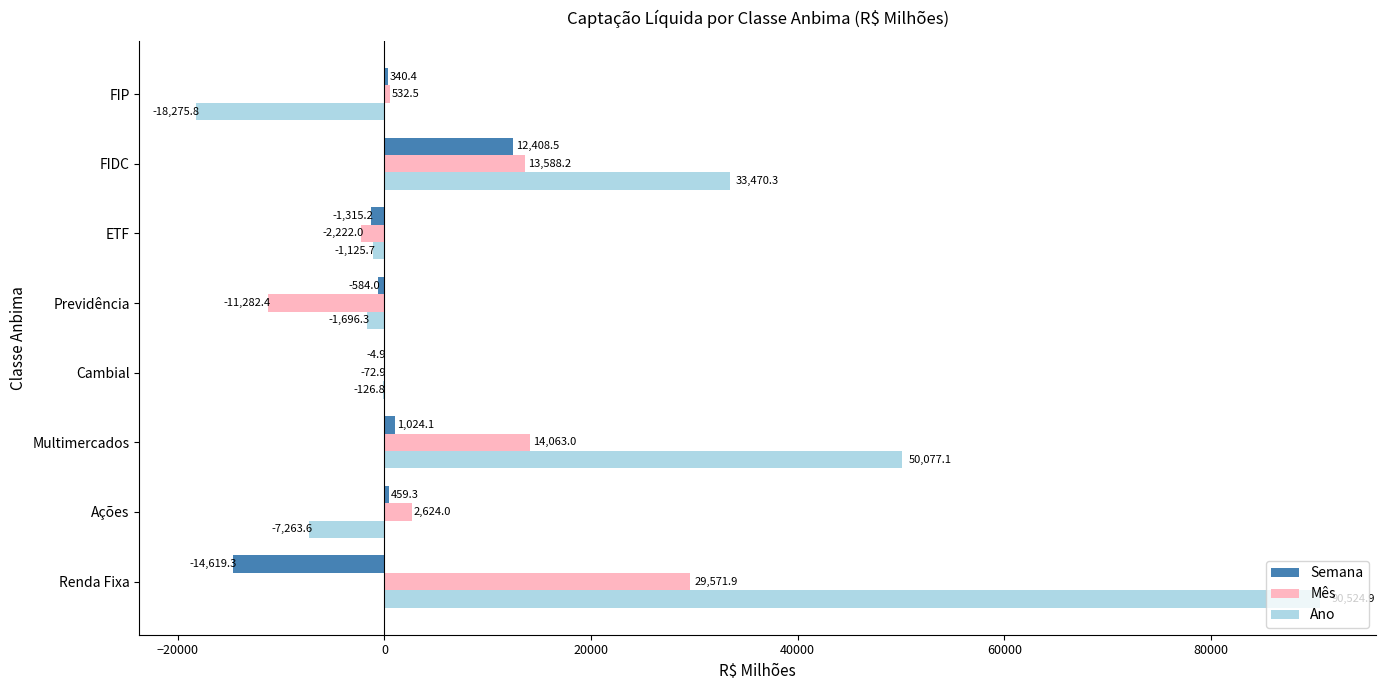

The value of Ano at Renda Fixa is 90524.9. True or false?

True